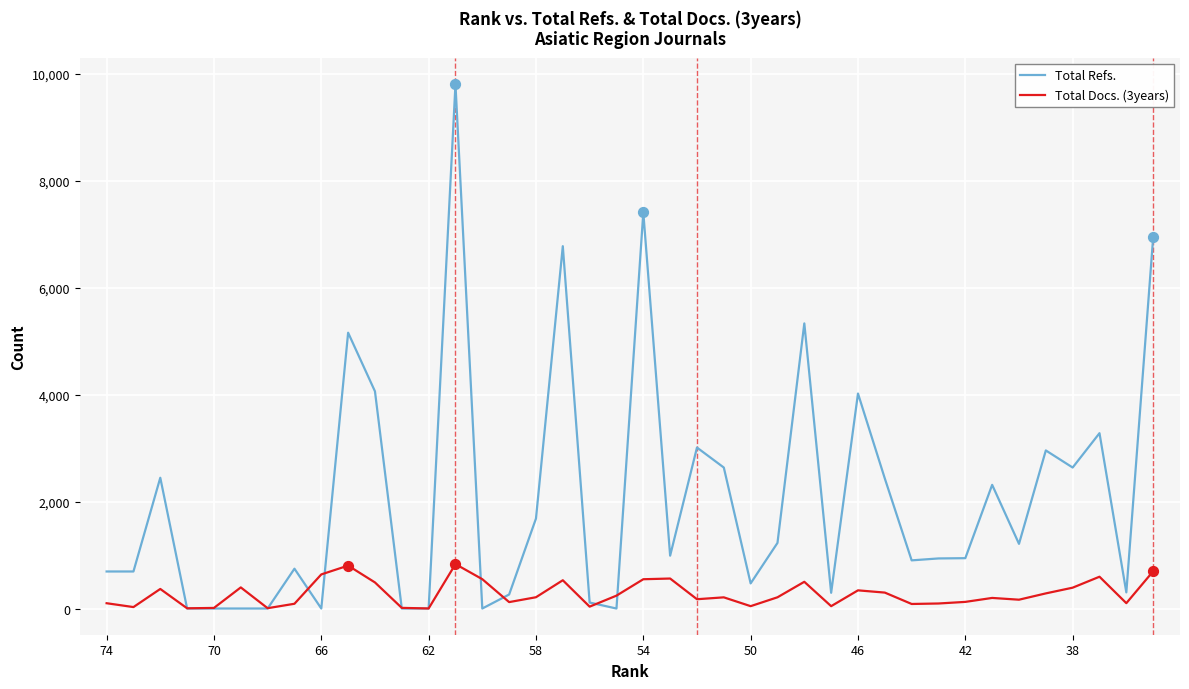

Is the value of Total Docs. (3years) at 34 greater than the value of Total Refs. at 35?

No